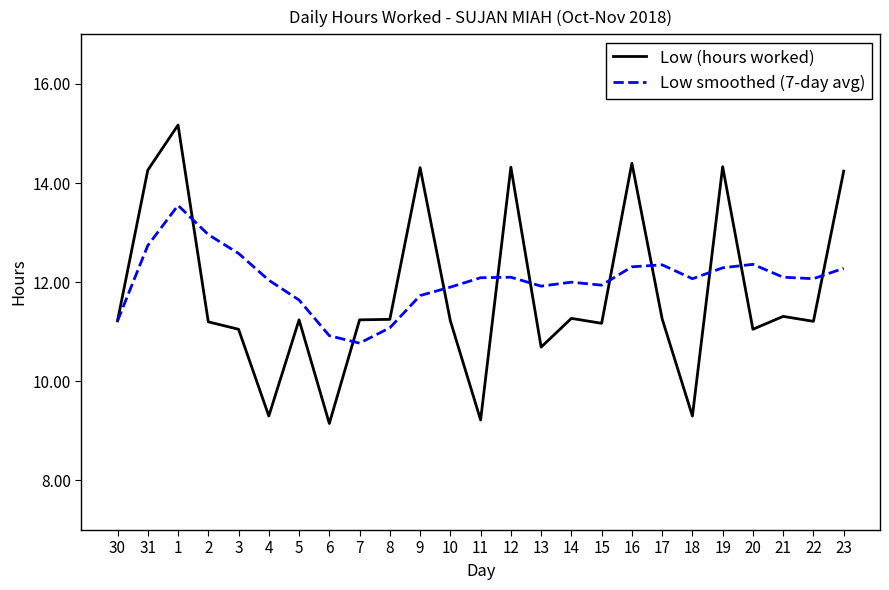

List the series in order of their overall mean, lowest first.

Low (hours worked), Low smoothed (7-day avg)